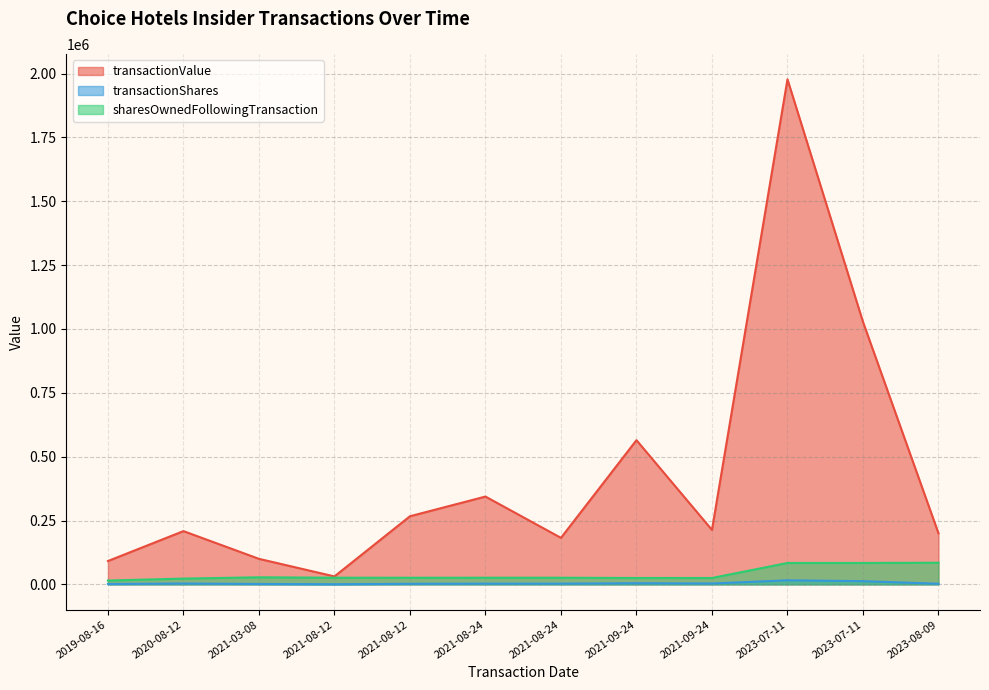

True or false: sharesOwnedFollowingTransaction and transactionShares cross at least once.

False